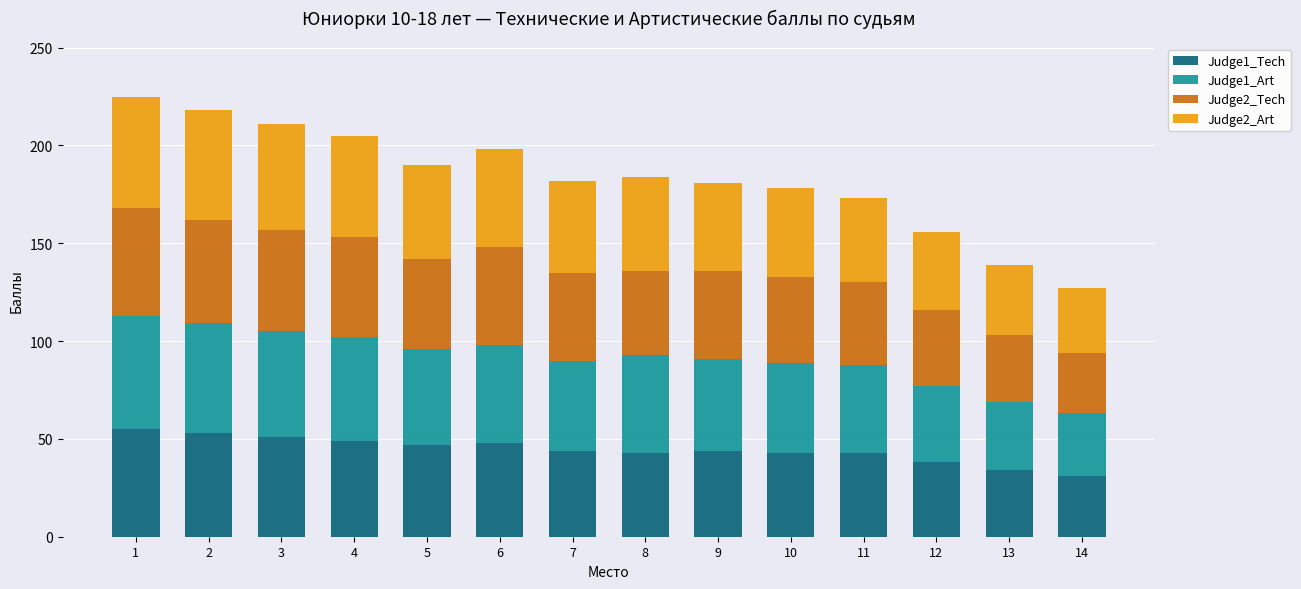

What is the maximum value for Judge1_Tech?

55